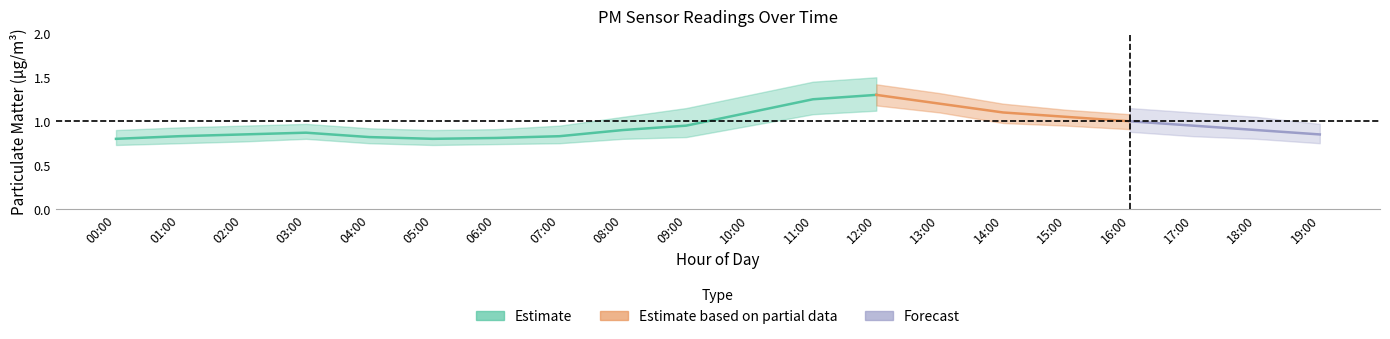

The P2_upper series shows 0.9 at 01:00. True or false?

True